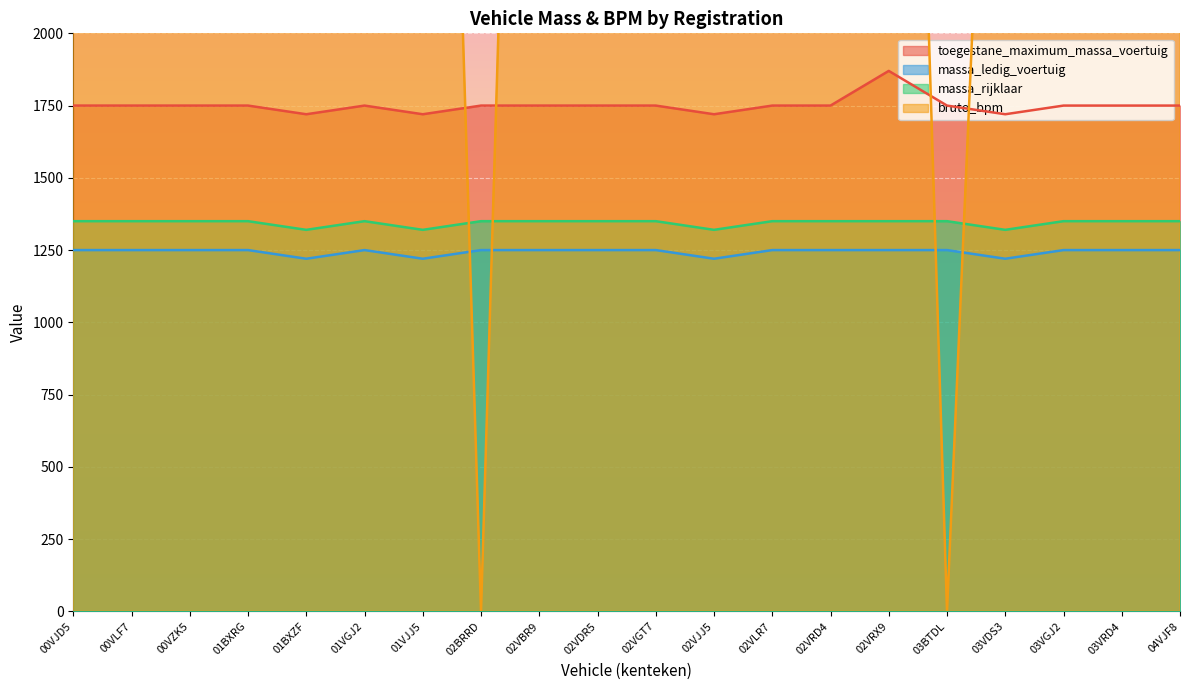

What is the label of the 19th point from the right?

00VLF7